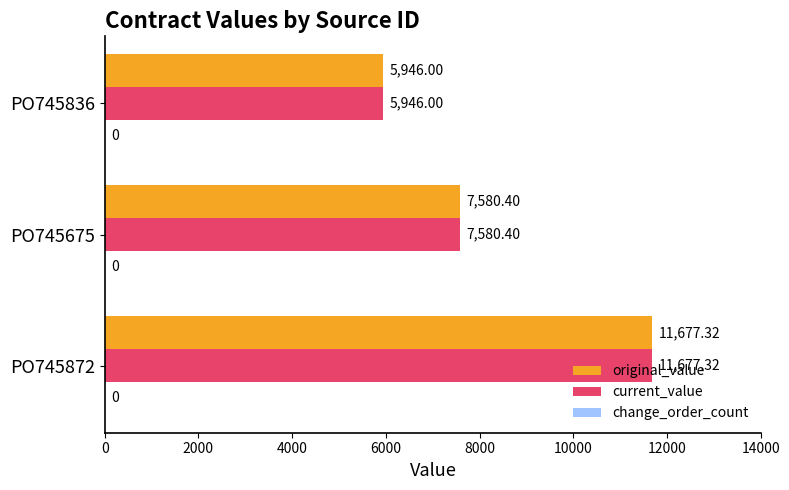

List the labels in order of current_value value, largest first.

PO745872, PO745675, PO745836